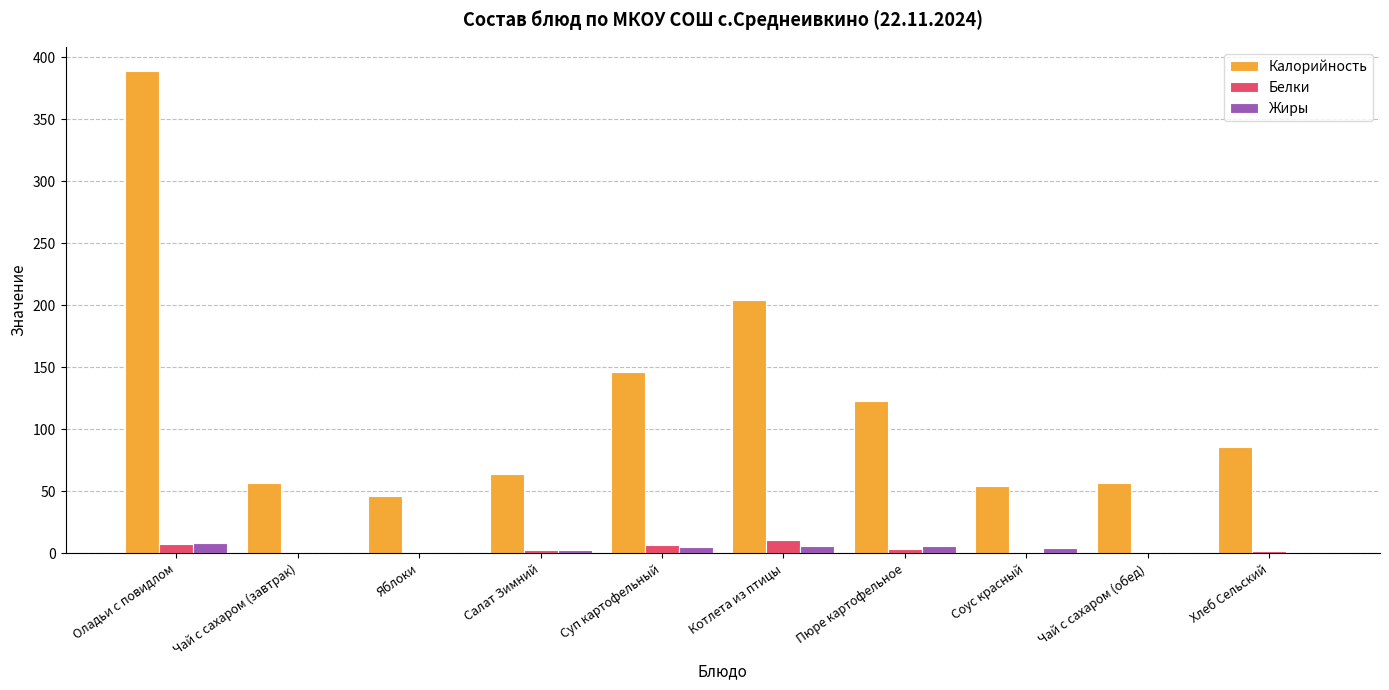

How many data points in Калорийность are above 85?

5